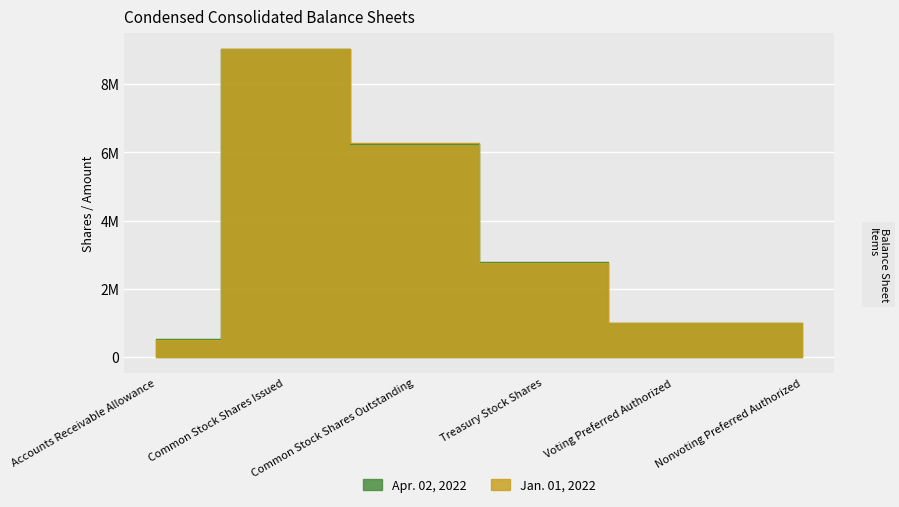

The Apr. 02, 2022 series shows 708527 at Accounts Receivable Allowance. True or false?

False